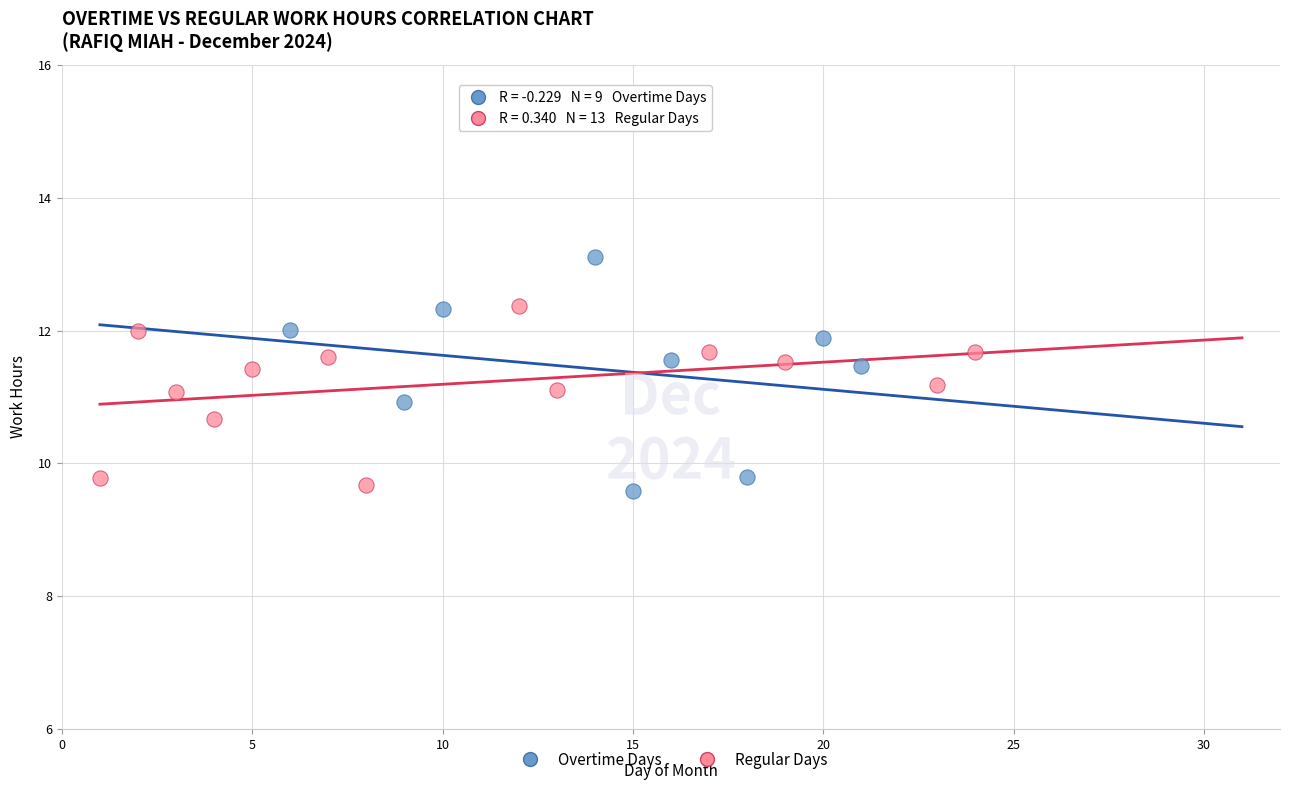

Which series has the largest Y range (max minus min)?

Overtime Days